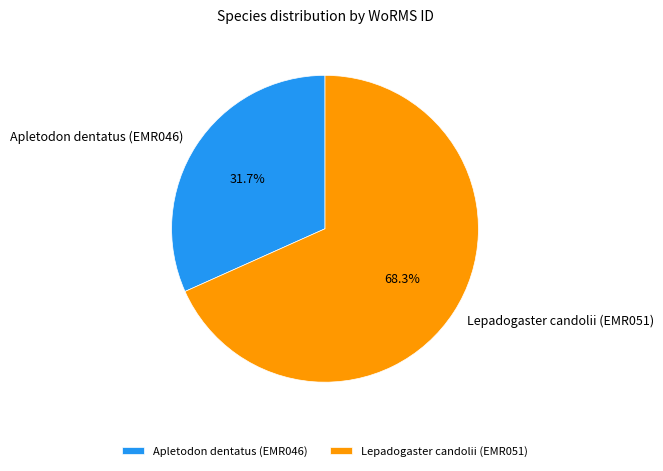

Approximately how many times larger is the value at Lepadogaster candolii (EMR051) compared to Apletodon dentatus (EMR046)?

2.2